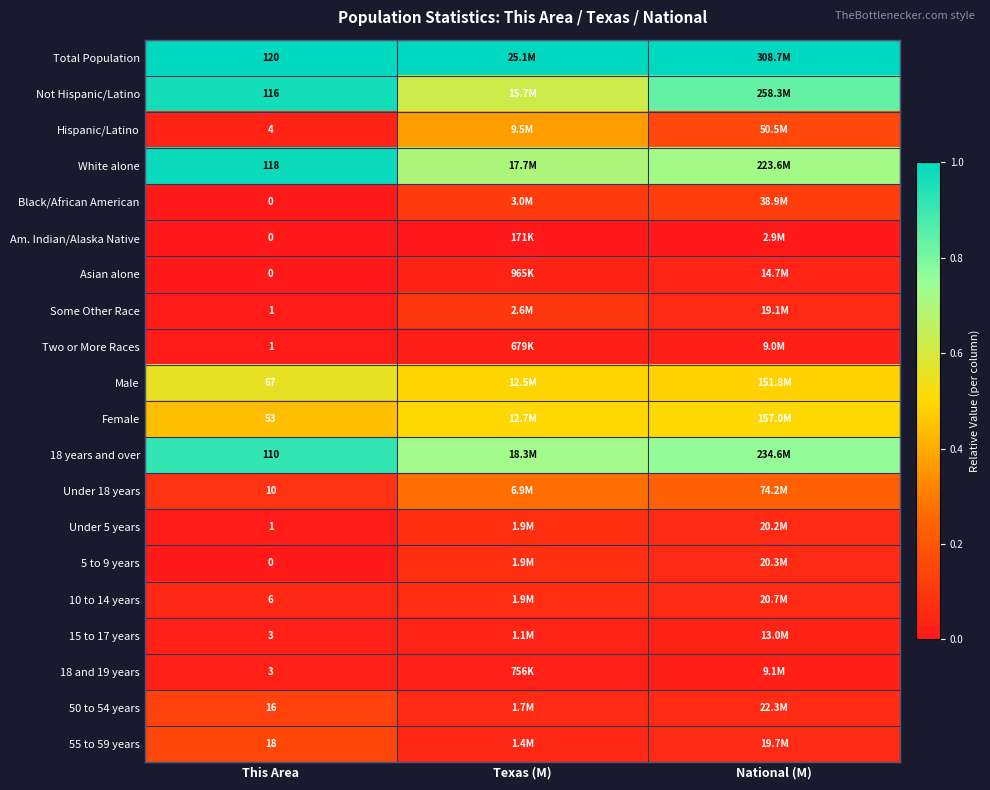

The 5 to 9 years series shows 0.1 at Texas (M). True or false?

False